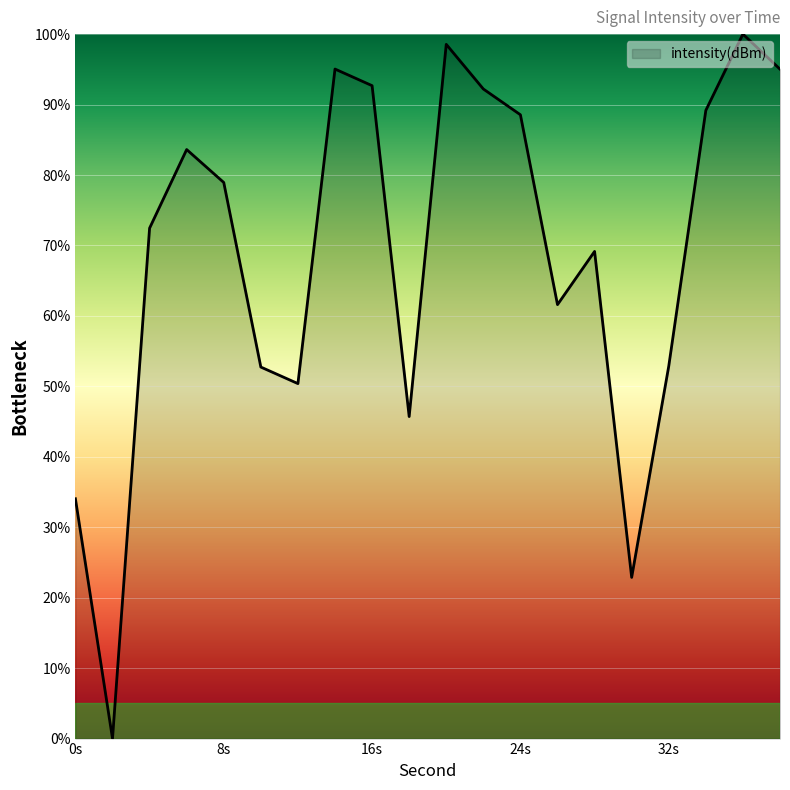

What is the difference between the maximum and minimum values?

100.0